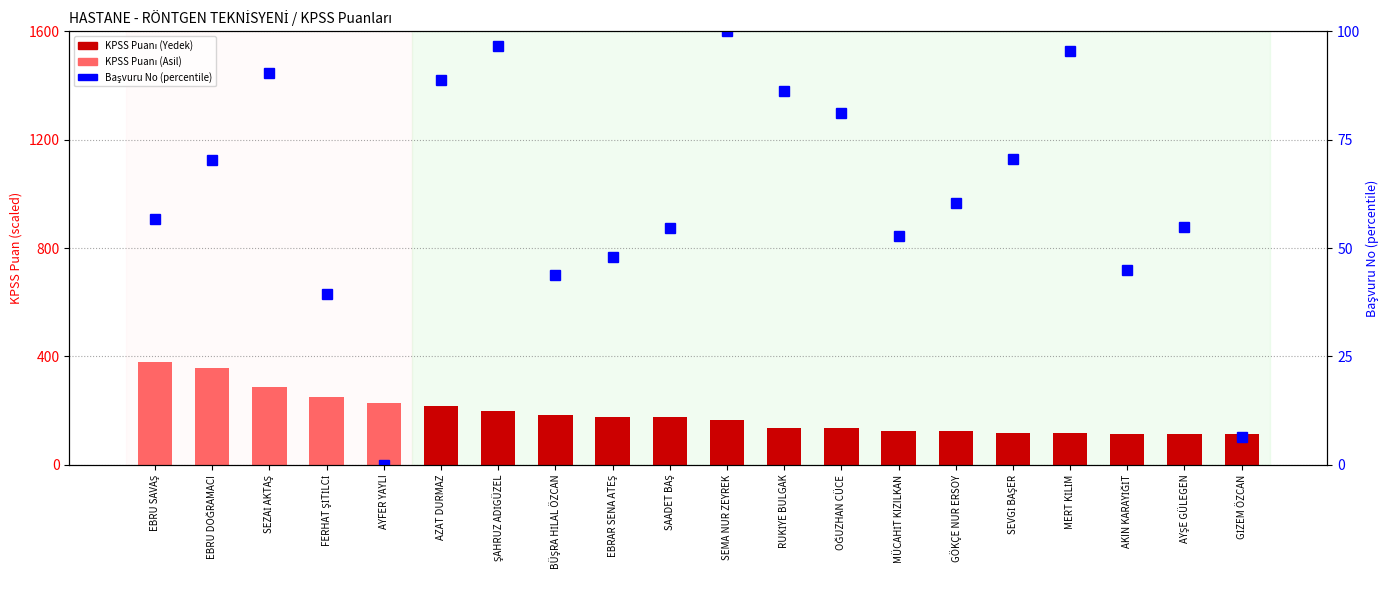

Reading left to right, transcribe all the data shown in this chart.

KPSS Puanı: EBRU SAVAŞ=379.6	EBRU DOĞRAMACI=358.2	SEZAİ AKTAŞ=286.0	FERHAT ŞİTİLCİ=249.0	AYFER YAYLI=228.8	AZAT DURMAZ=218.2	ŞAHRUZ ADİGÜZEL=199.8	BÜŞRA HİLAL ÖZCAN=183.0	EBRAR SENA ATEŞ=178.2	SAADET BAŞ=177.4	SEMA NUR ZEYREK=165.0	RUKİYE BULGAK=137.8	OĞUZHAN CÜCE=136.4	MÜCAHİT KIZILKAN=124.4	GÖKÇE NUR ERSOY=124.0	SEVGİ BAŞER=119.2	MERT KİLİM=118.8	AKIN KARAYİĞİT=115.2	AYŞE GÜLEGEN=114.4	GİZEM ÖZCAN=113.8
Başvuru No (percentile): EBRU SAVAŞ=56.8	EBRU DOĞRAMACI=70.3	SEZAİ AKTAŞ=90.4	FERHAT ŞİTİLCİ=39.4	AYFER YAYLI=0.0	AZAT DURMAZ=88.7	ŞAHRUZ ADİGÜZEL=96.7	BÜŞRA HİLAL ÖZCAN=43.8	EBRAR SENA ATEŞ=48.1	SAADET BAŞ=54.7	SEMA NUR ZEYREK=100.0	RUKİYE BULGAK=86.2	OĞUZHAN CÜCE=81.3	MÜCAHİT KIZILKAN=52.9	GÖKÇE NUR ERSOY=60.3	SEVGİ BAŞER=70.6	MERT KİLİM=95.4	AKIN KARAYİĞİT=45.0	AYŞE GÜLEGEN=54.9	GİZEM ÖZCAN=6.5